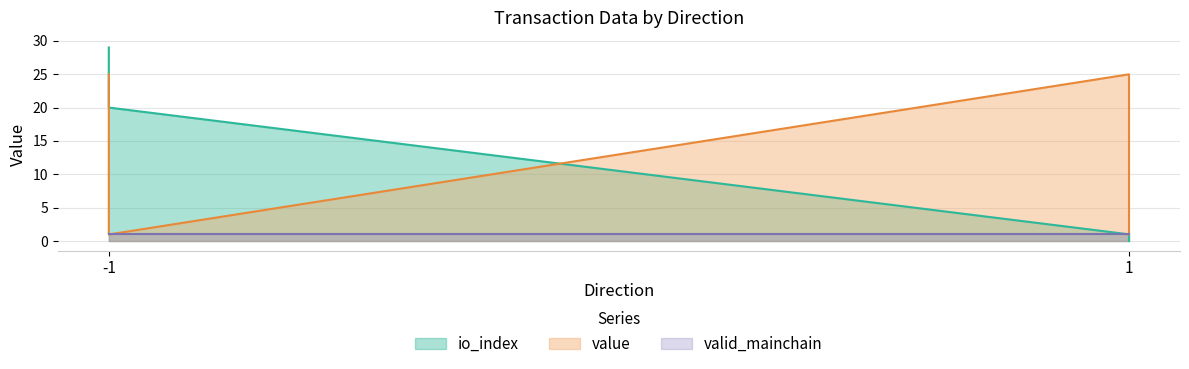

Where is the first local maximum for io_index?

-1